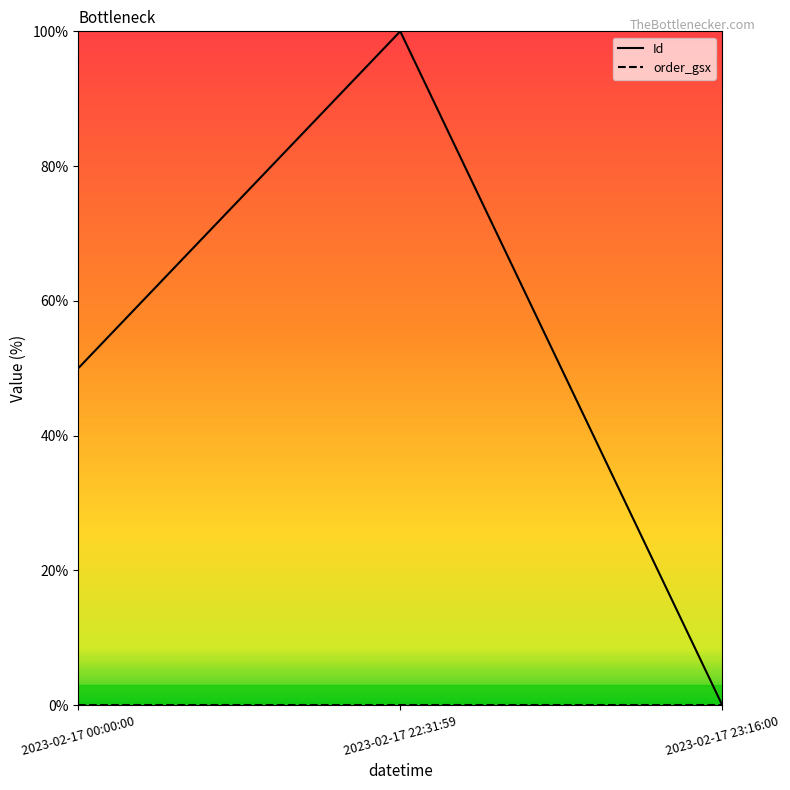

Between 2023-02-17 22:31:59 and 2023-02-17 23:16:00, which series saw the biggest shift?

Id